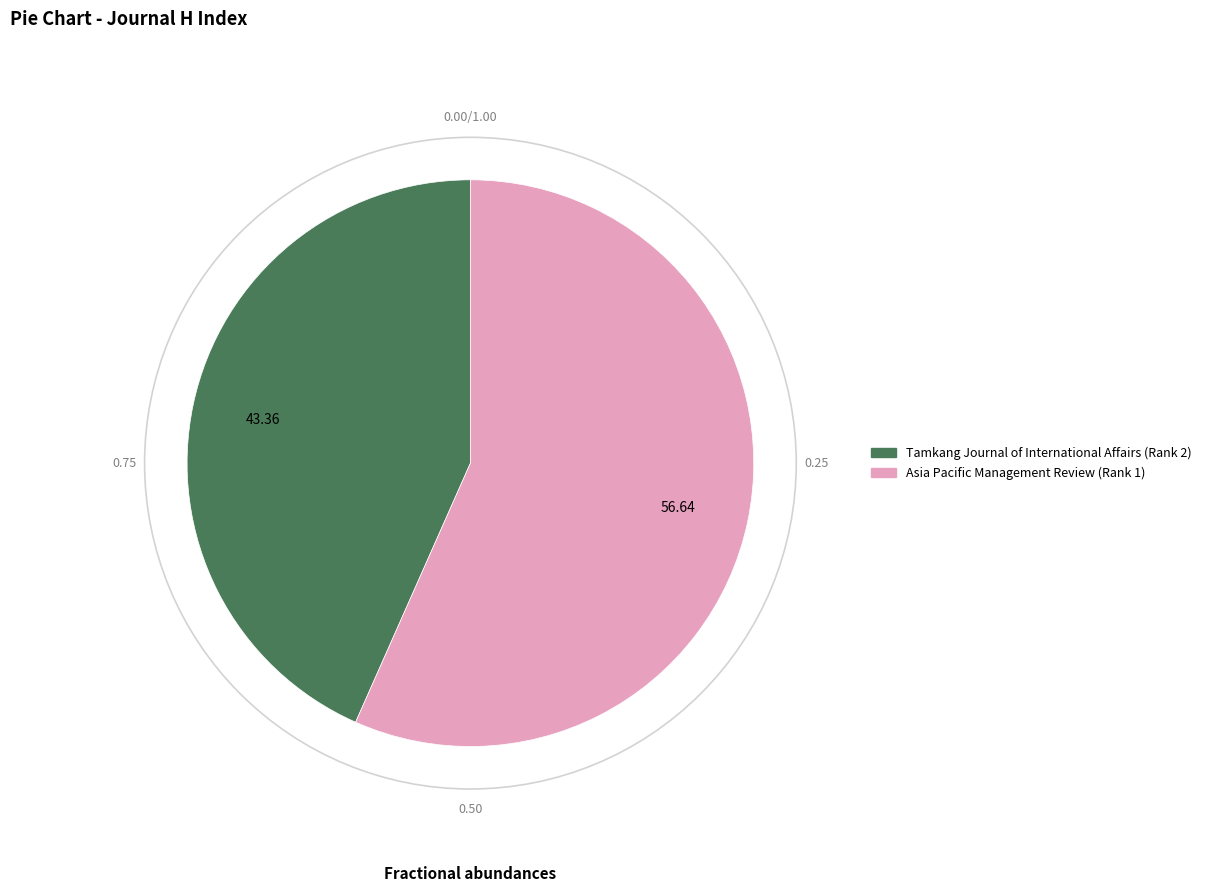

Rank the categories by value from highest to lowest.

Asia Pacific Management Review (Rank 1), Tamkang Journal of International Affairs (Rank 2)